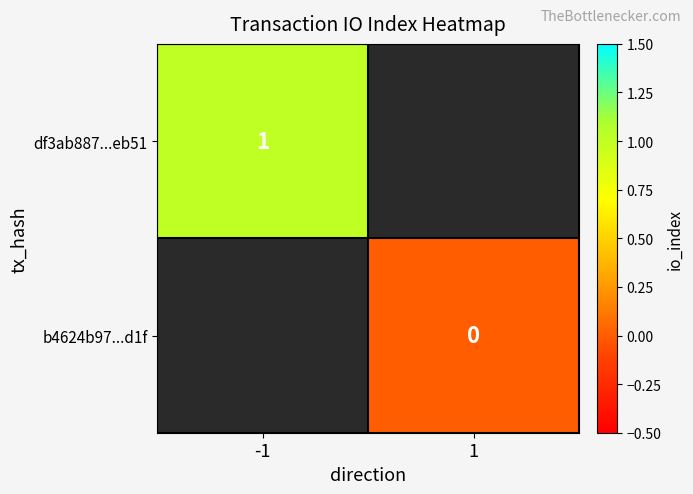

Between 1 and -1, which is larger?

-1